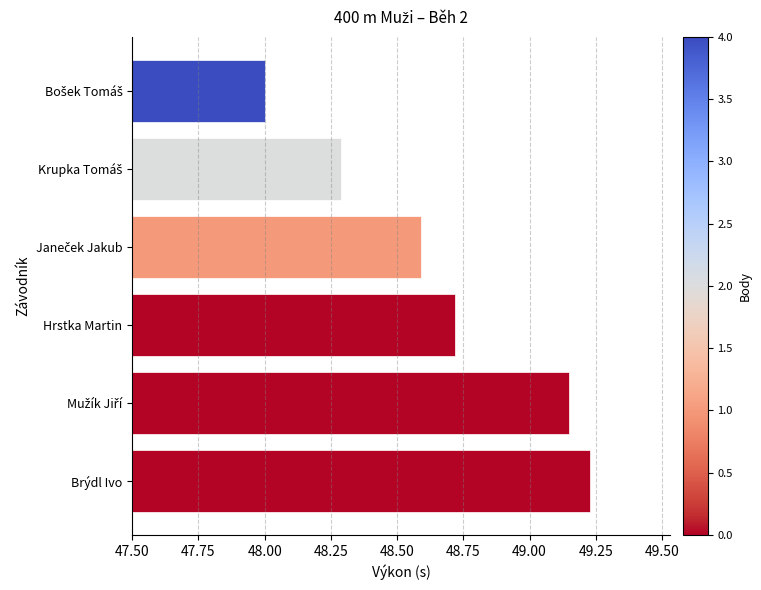

The value at Hrstka Martin is 69.2. True or false?

False